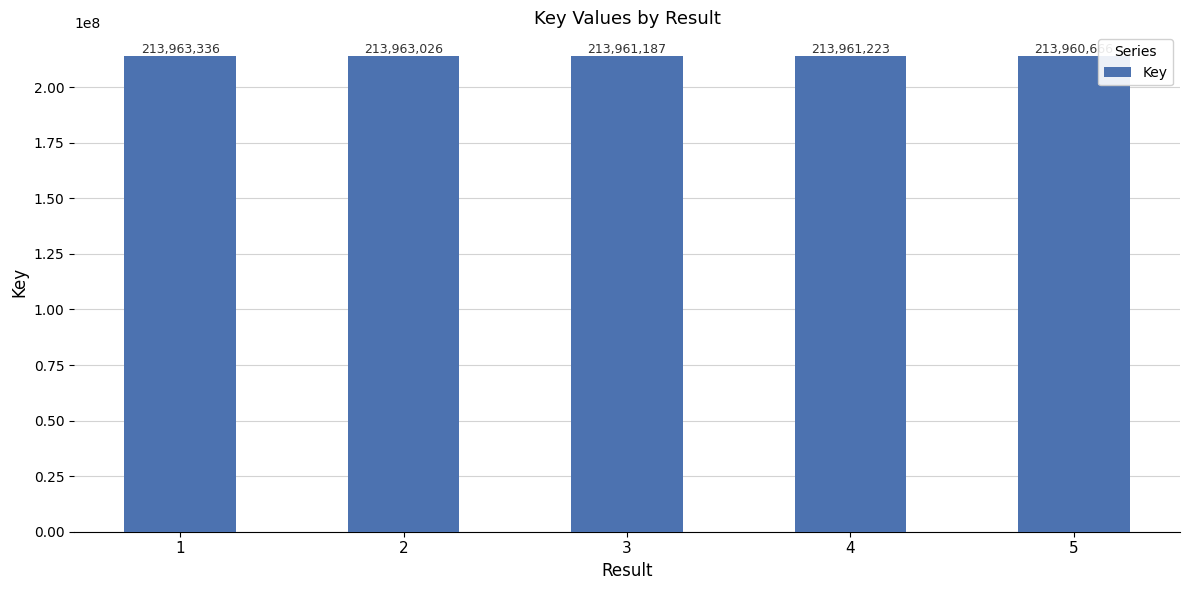

Where is the data nearest to the value 213962001?

4